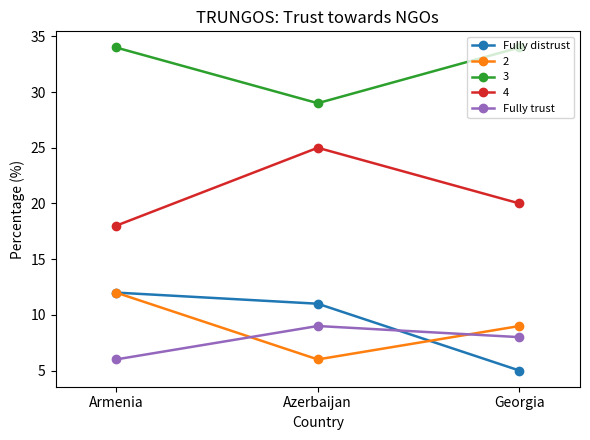

Which series changed the most between Armenia and Georgia?

Fully distrust